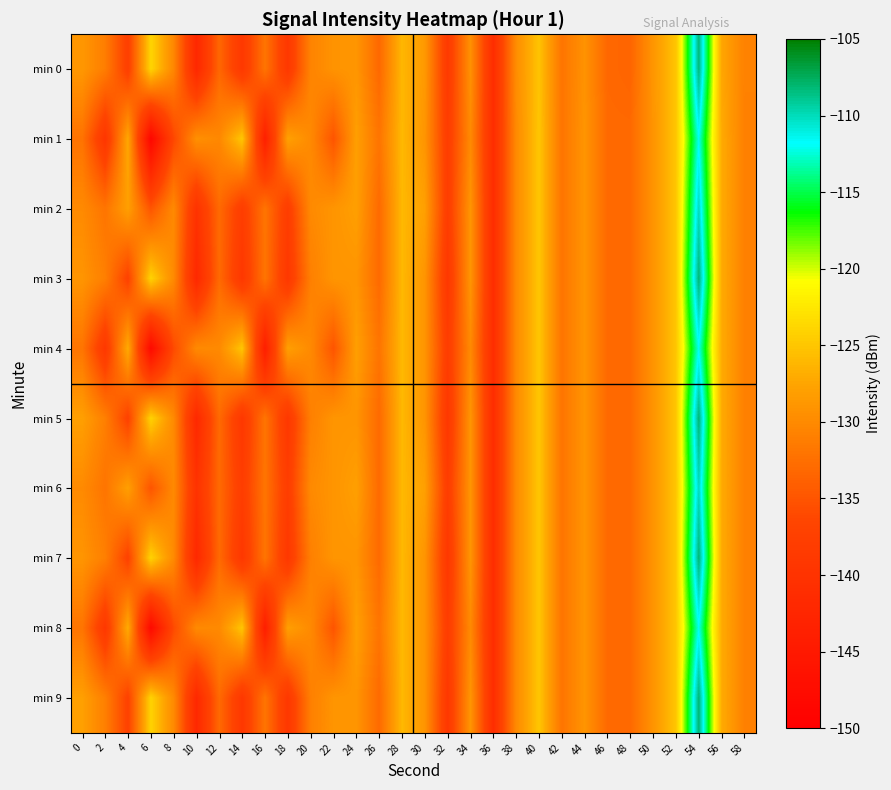

What is the smallest value displayed?

-148.6